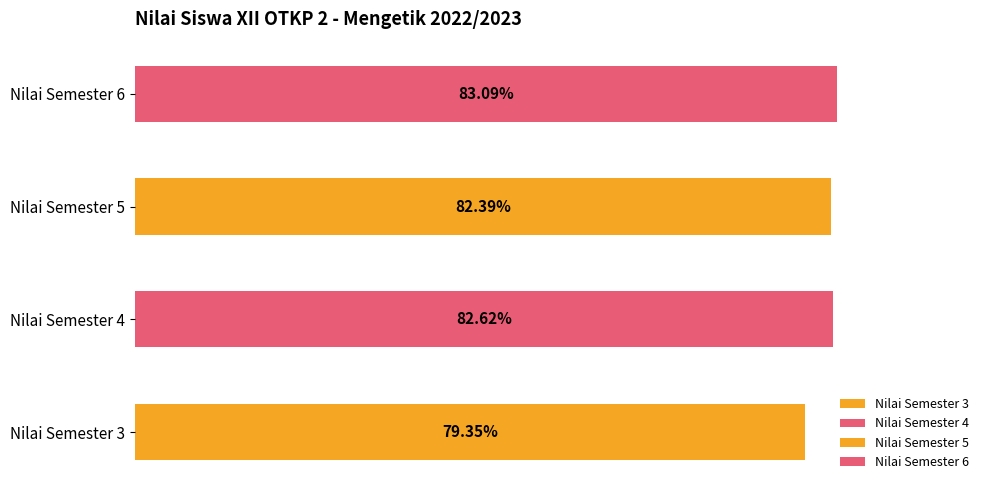

What is the maximum value shown in the chart?

83.1